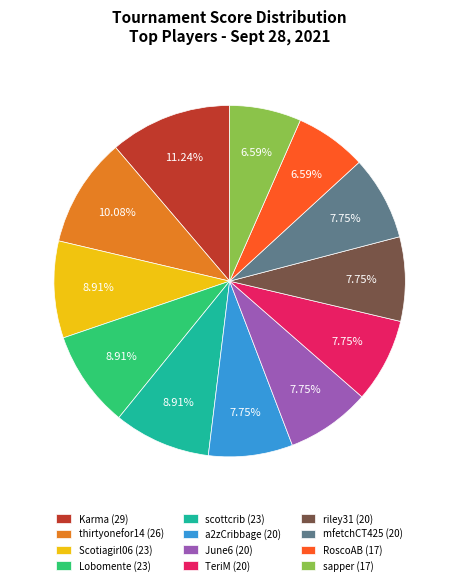

To the nearest percent, what is the difference between the largest and smallest slice percentages?

5%